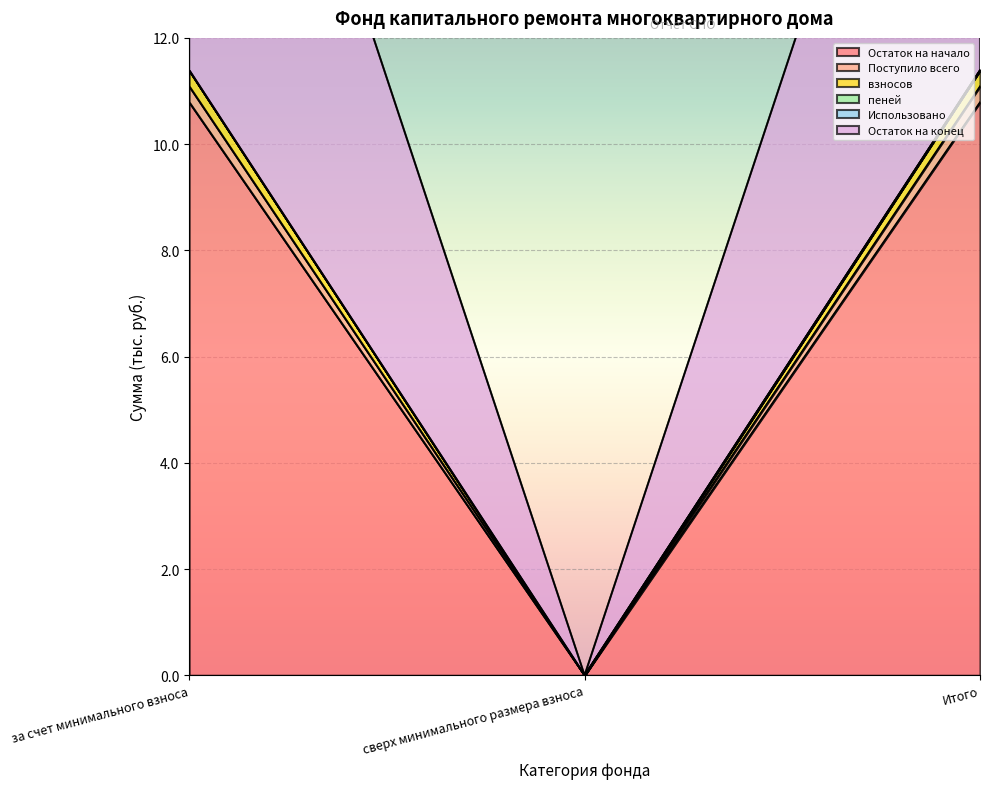

Reading left to right, list all the values displayed in this chart.

Остаток на начало: 10.8	0.0	10.8
Поступило всего: 22.5	0.0	22.5
взносов: 11.1	0.0	11.1
Остаток на конец: 11.4	0.0	11.4